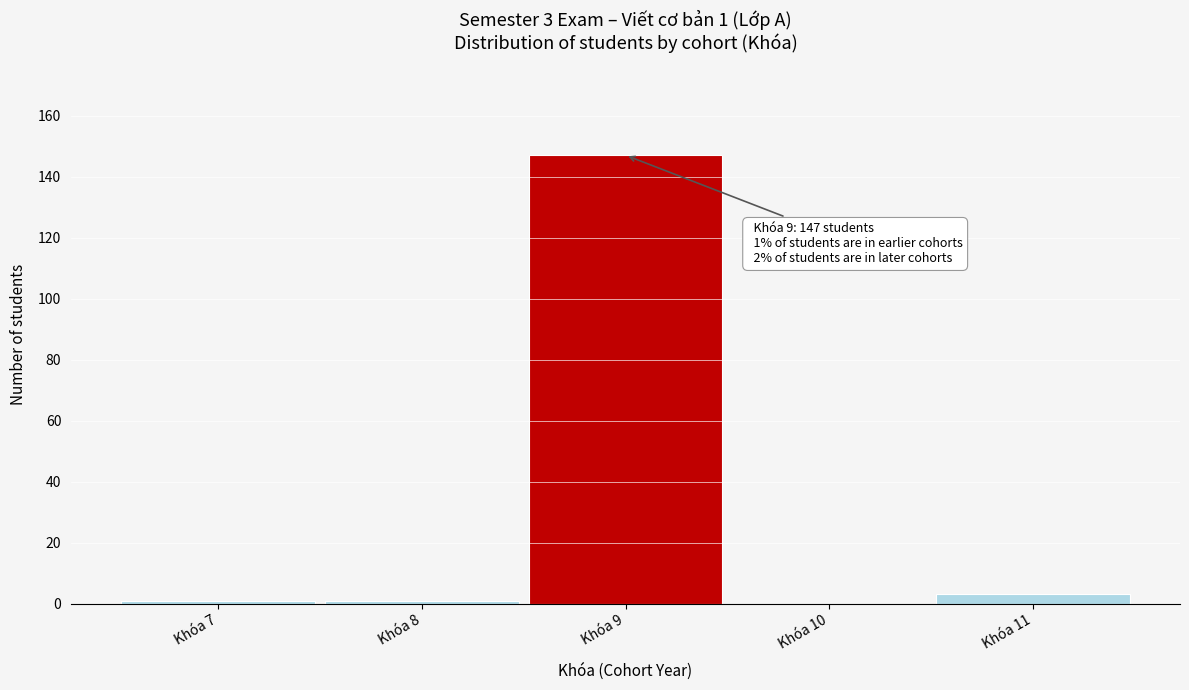

Which range on the x-axis has the tallest bar?

8.5 to 9.5